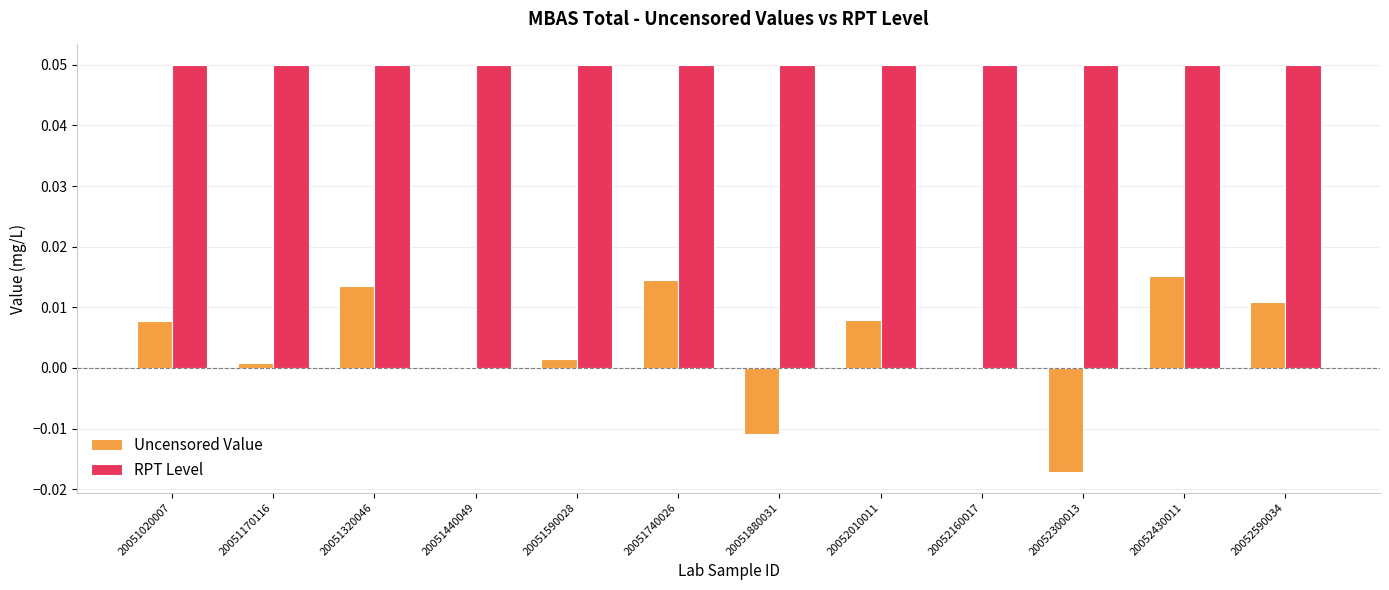

Are the bars grouped side by side (vs. stacked)?

Yes